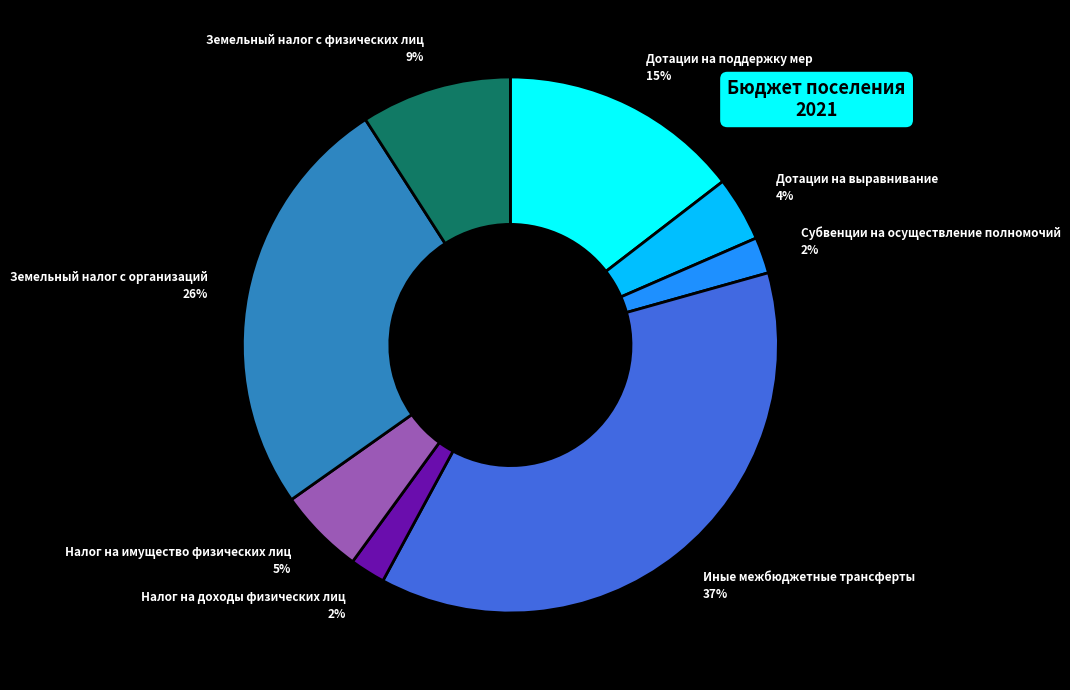

Which has a higher value, Налог на доходы физических лиц or Земельный налог с организаций?

Земельный налог с организаций